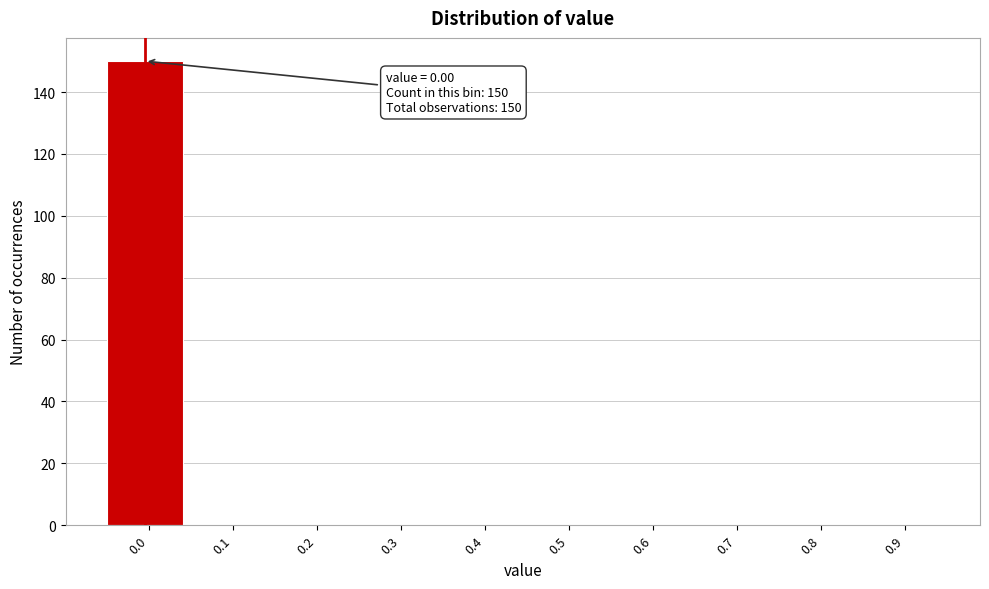

Reading right to left, transcribe all the data shown in this chart.

0.9=0	0.8=0	0.7=0	0.6=0	0.5=0	0.4=0	0.3=0	0.2=0	0.1=0	0.0=150